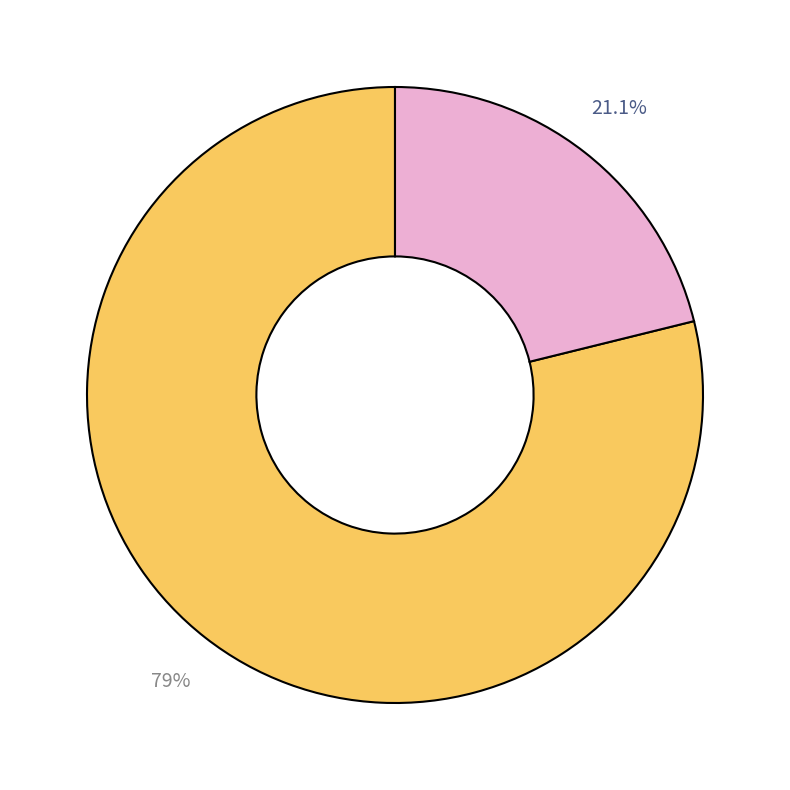

Is there any slice that represents more than half of the pie?

Yes